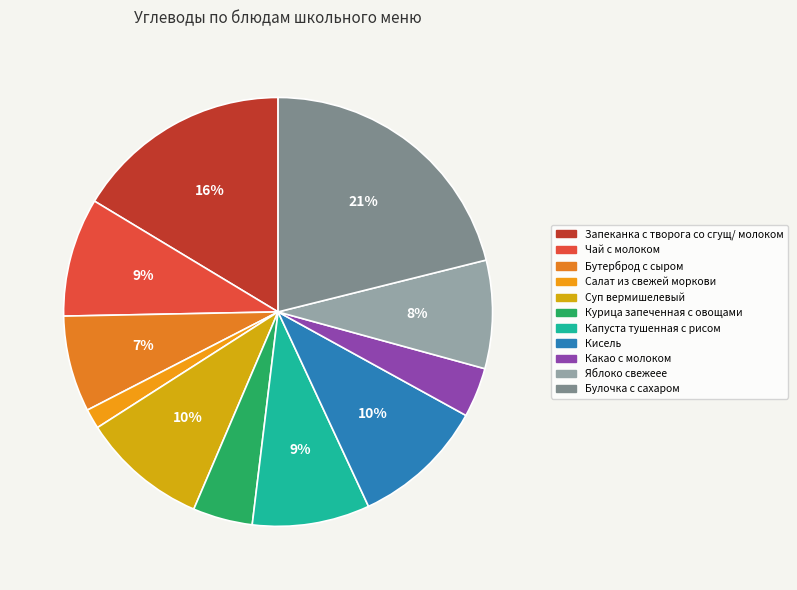

How many slices are in this pie chart?

11